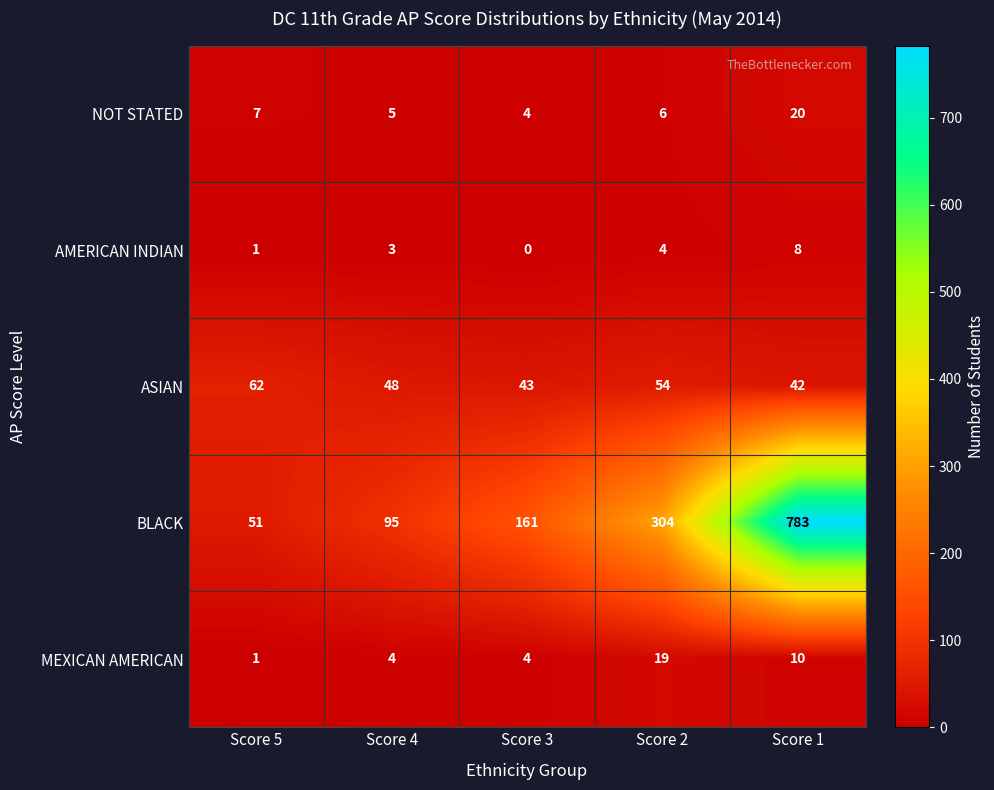

Count the number of categories in the chart.

5